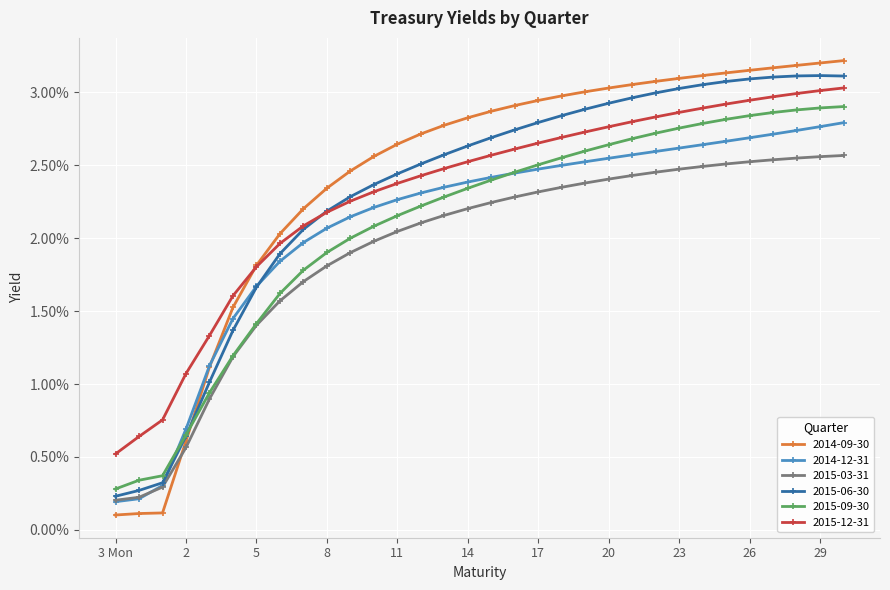

True or false: 2014-09-30 has more than 2 points higher than both neighbors.

False